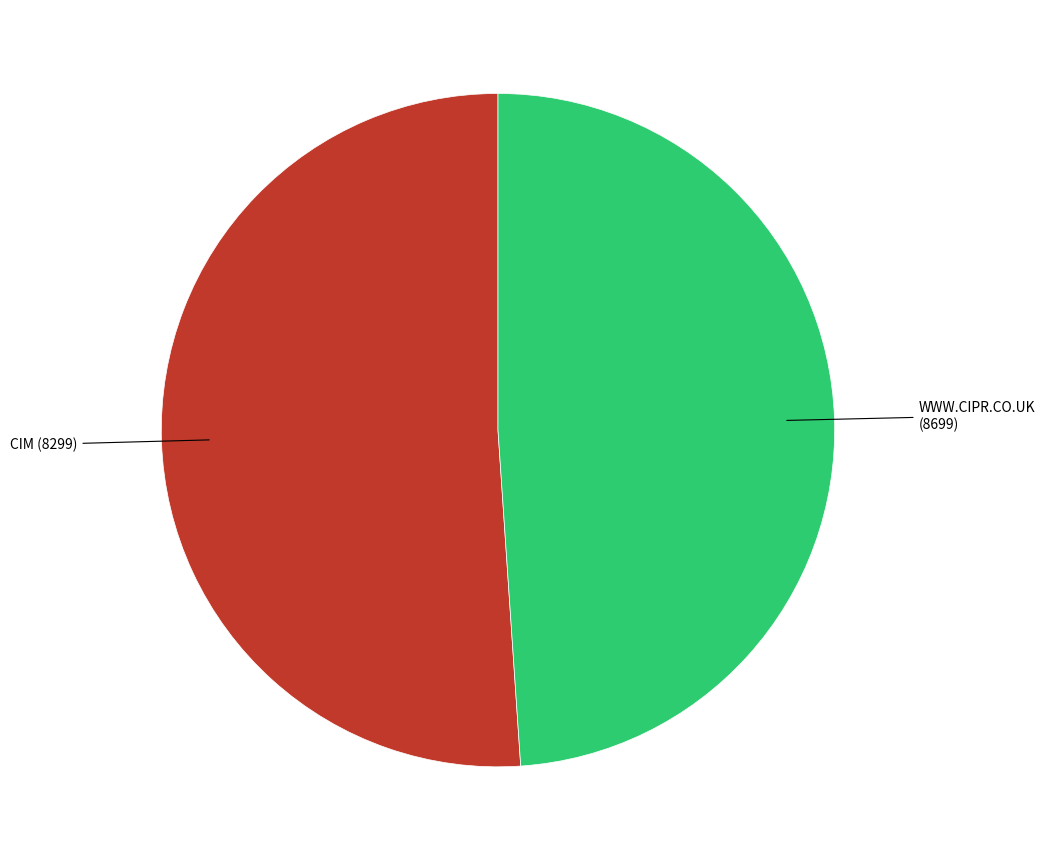

Does any single category account for the majority?

Yes